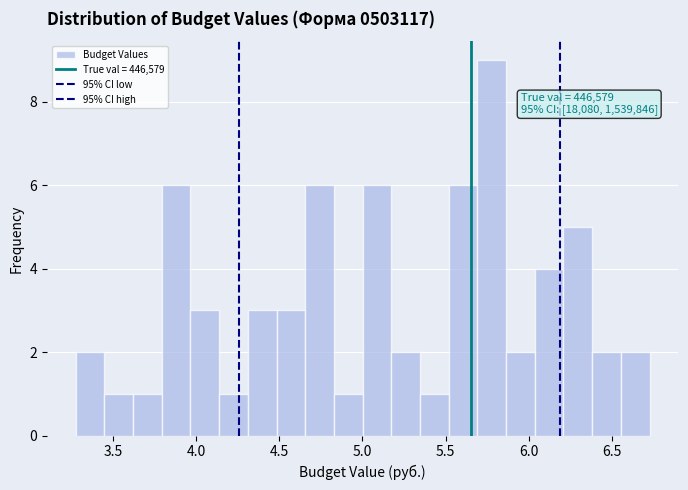

Around what value on the x-axis is the tallest bar? Give the approximate position of its centre, as read against the axis.

5.80